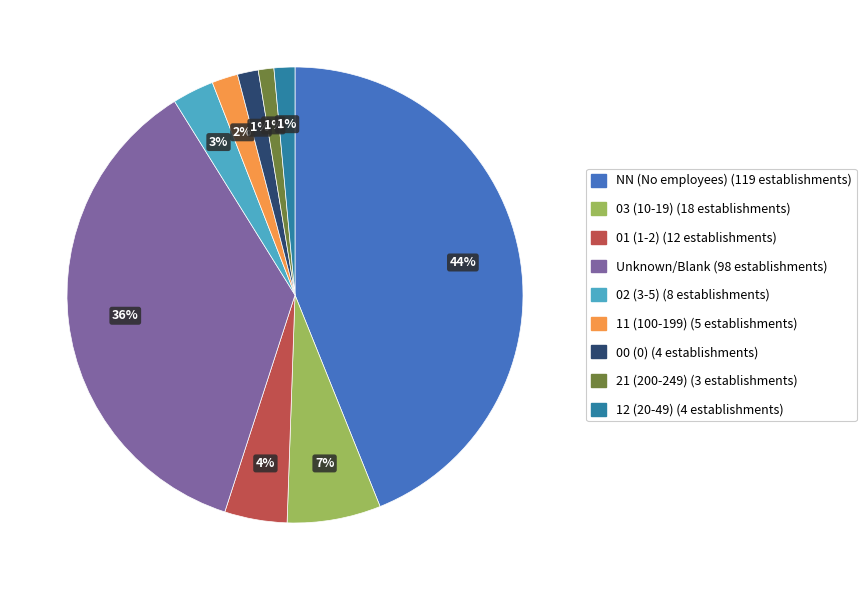

Is there any slice that represents more than half of the pie?

No